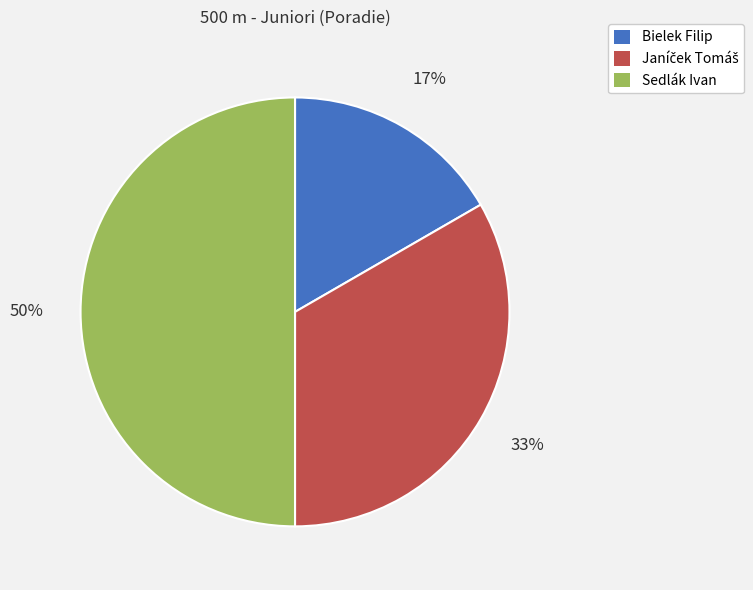

To the nearest percent, what is the average slice percentage?

33%